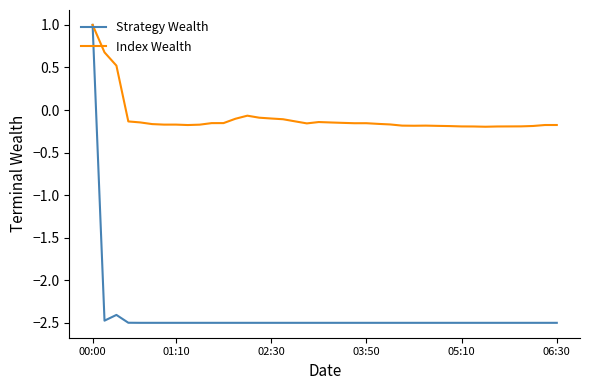

Rank the series by their average value, from lowest to highest.

Strategy Wealth, Index Wealth